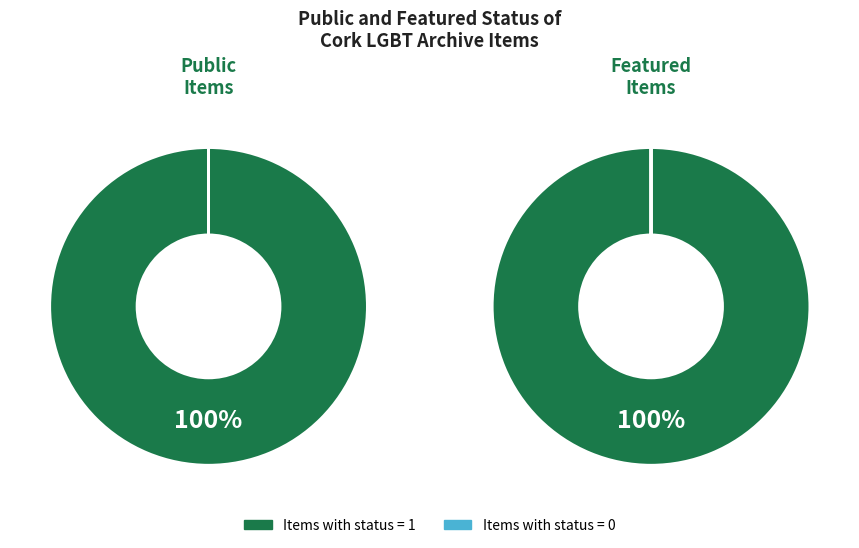

Does 1313 represent more than half of the total?

No